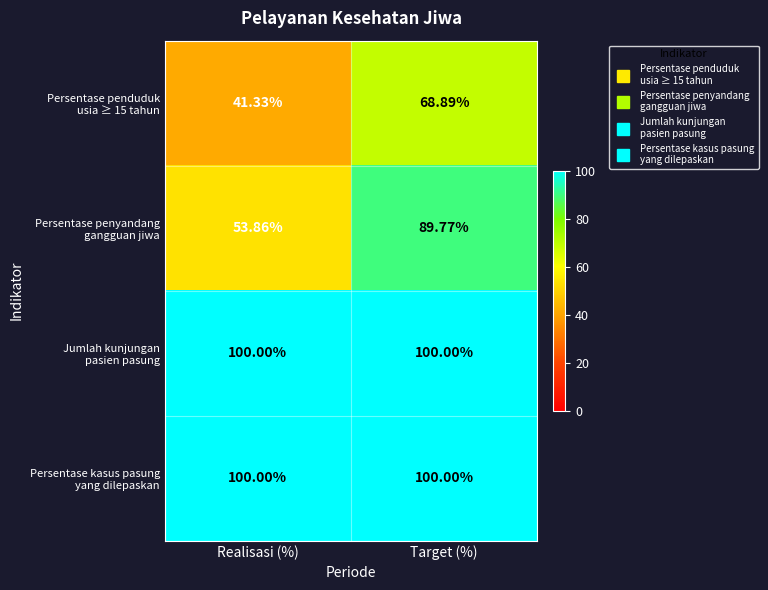

At which category does the chart reach its minimum across all series?

Realisasi (%)